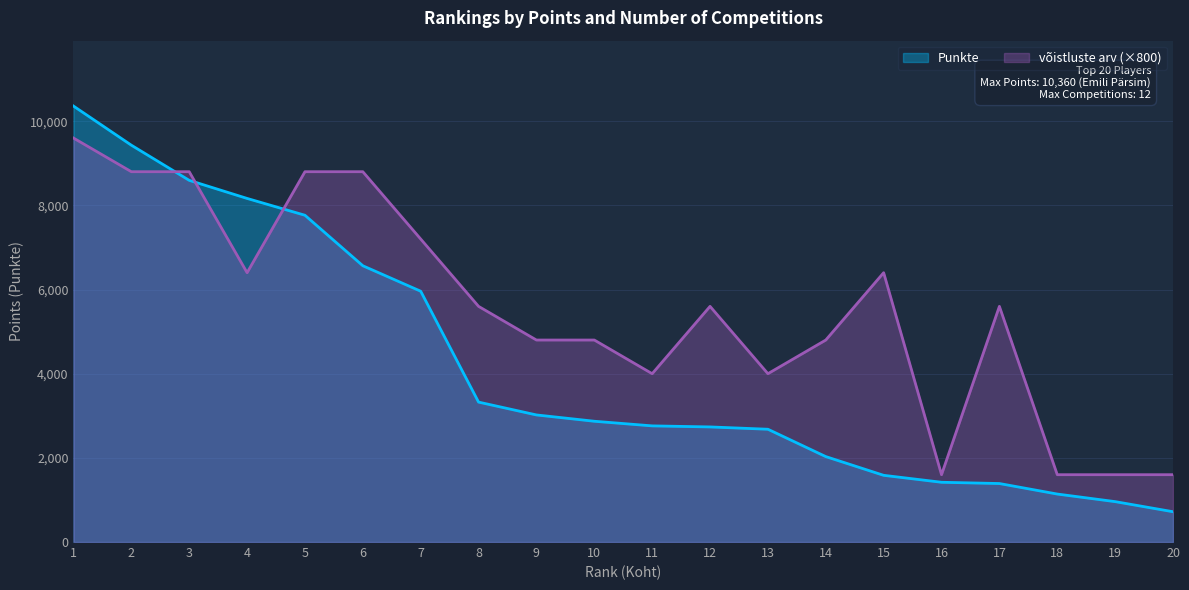

What are all the series names shown in the legend?

Punkte, võistluste arv (×800)